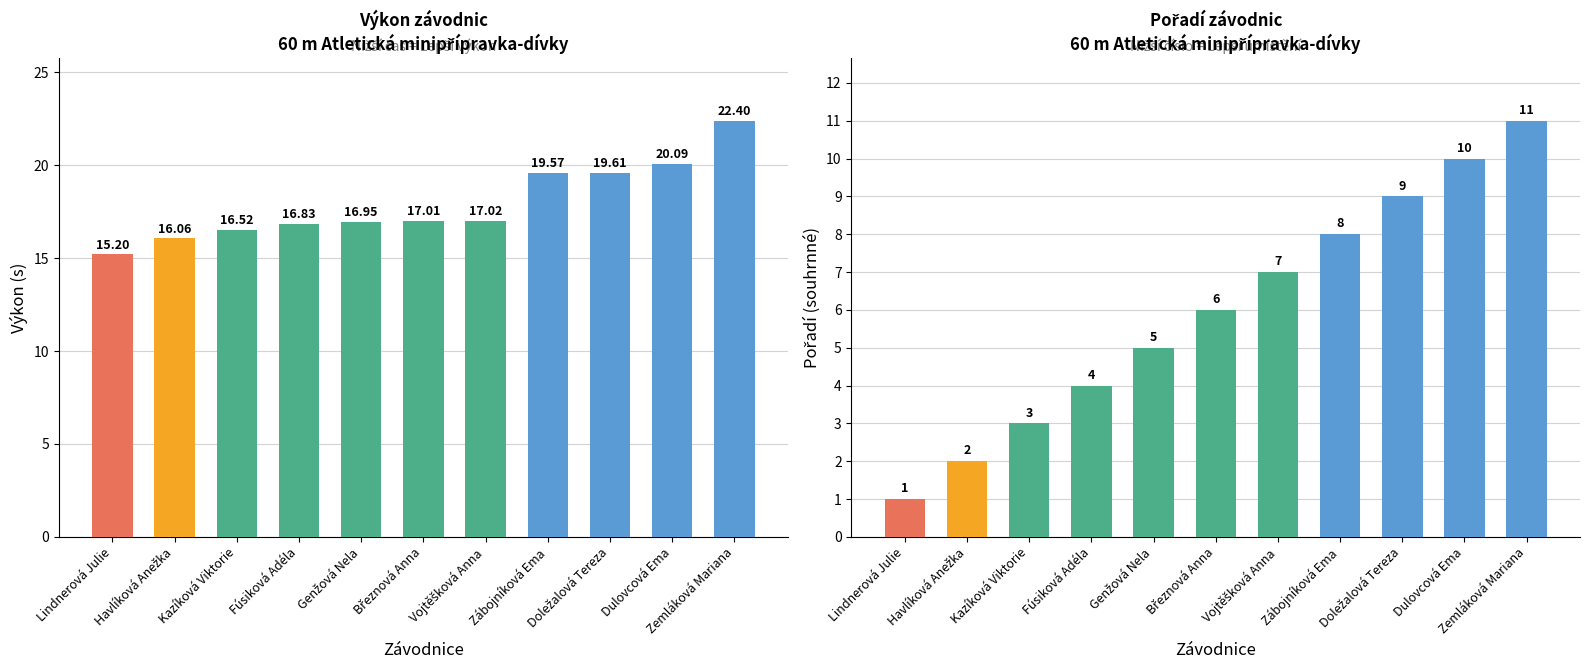

Which series has the widest spread of values?

Pořadí (sourhn.)